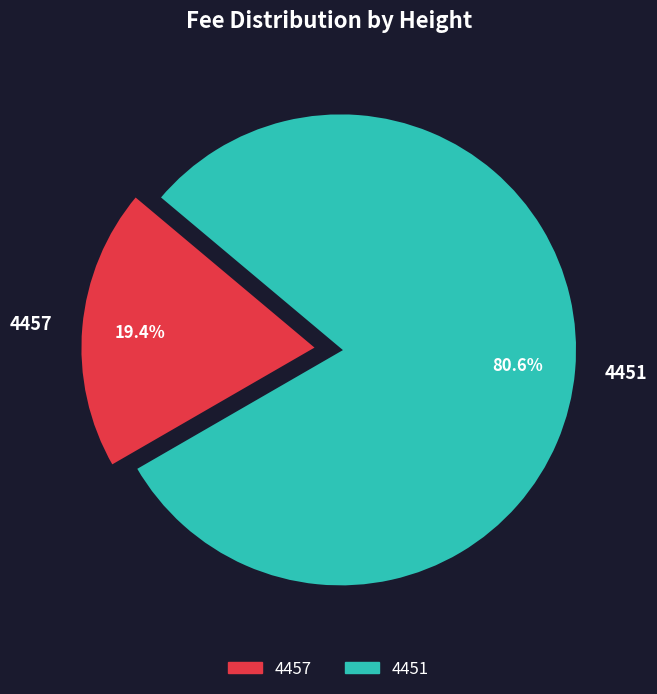

Which category has the smallest portion of the pie?

4457